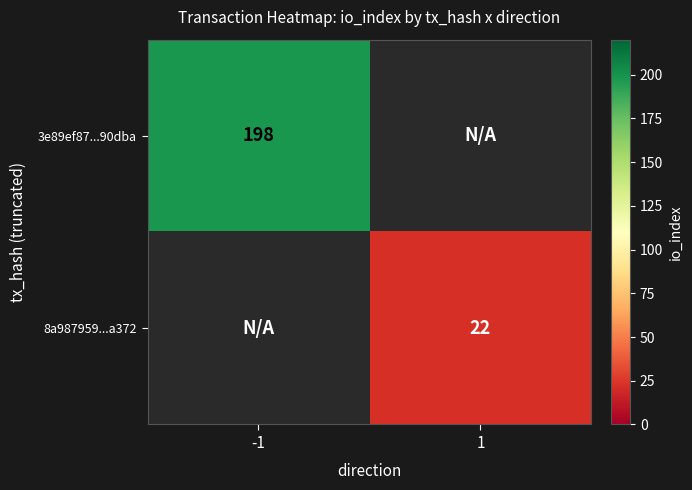

Is the value of 8a987959...a372 at 1 greater than the value of 3e89ef87...90dba at -1?

No